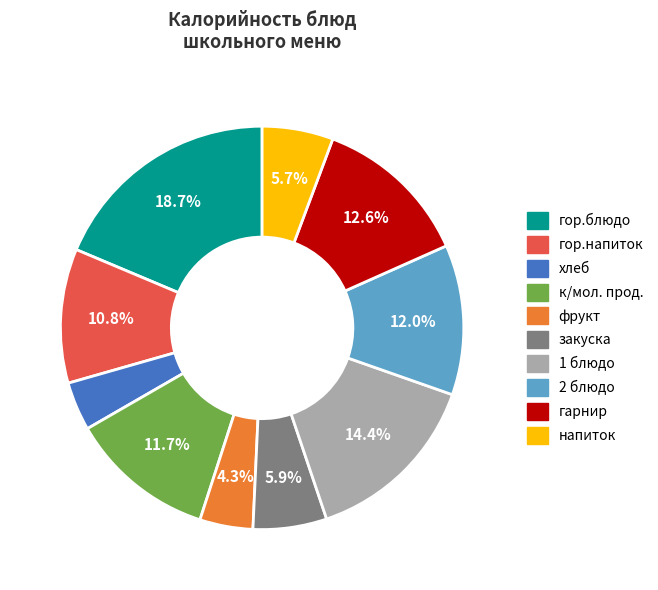

How much of the chart is everything except 2 блюдо?

88.0%